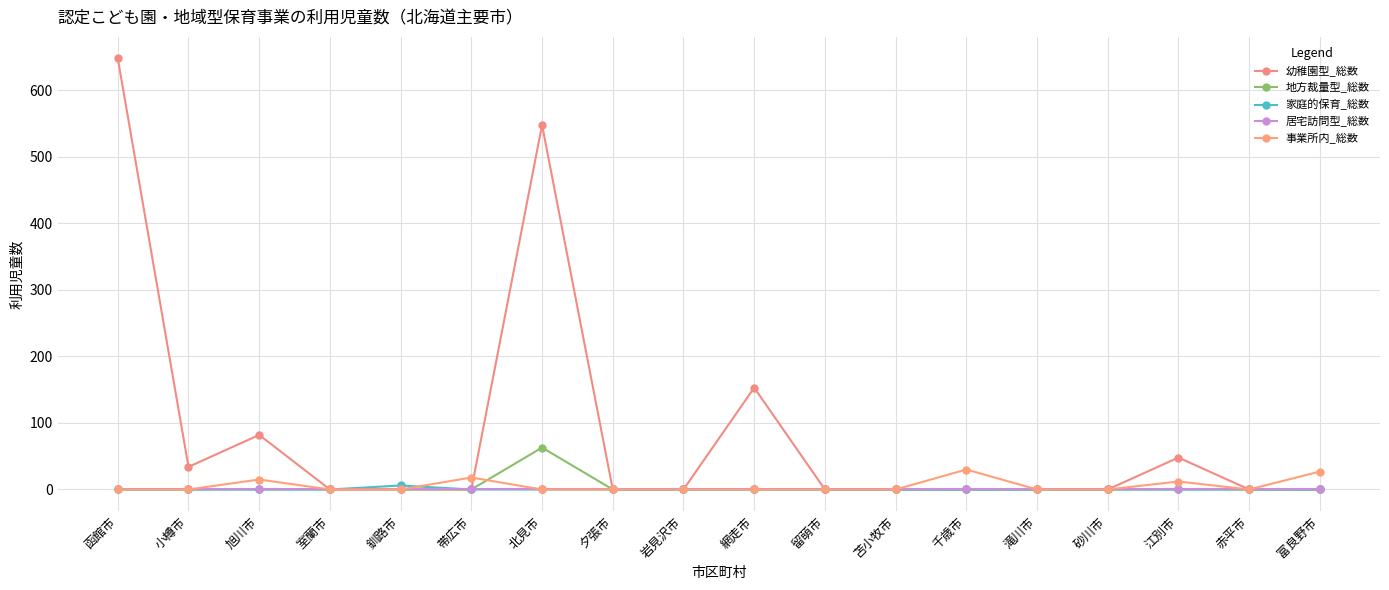

How many values in the 事業所内_総数 series exceed 0?

5